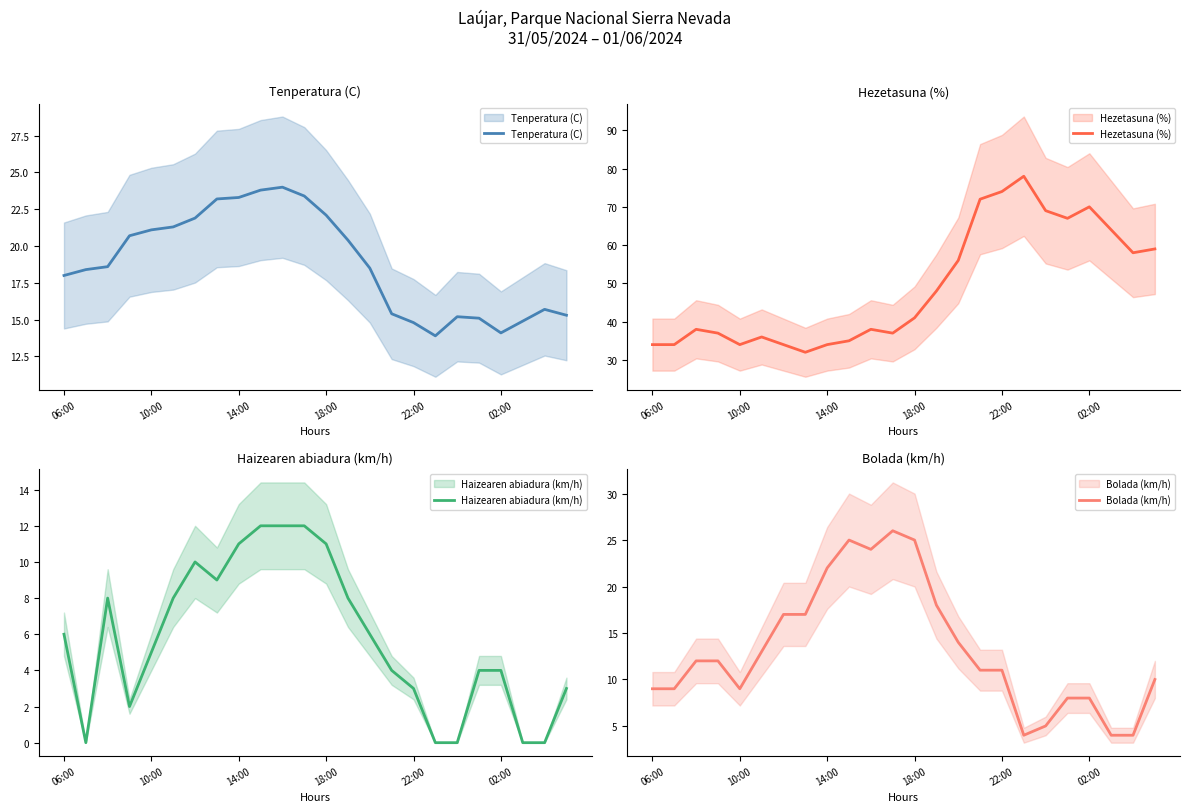

Which series has the widest spread of values?

Hezetasuna (%)